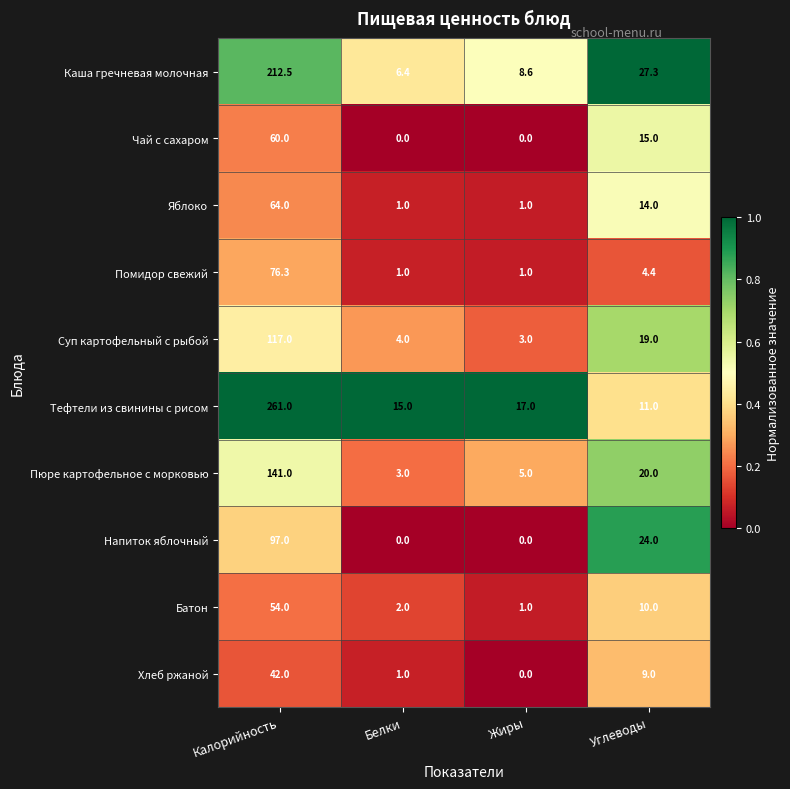

Read the Каша гречневая молочная value at Белки.

6.4